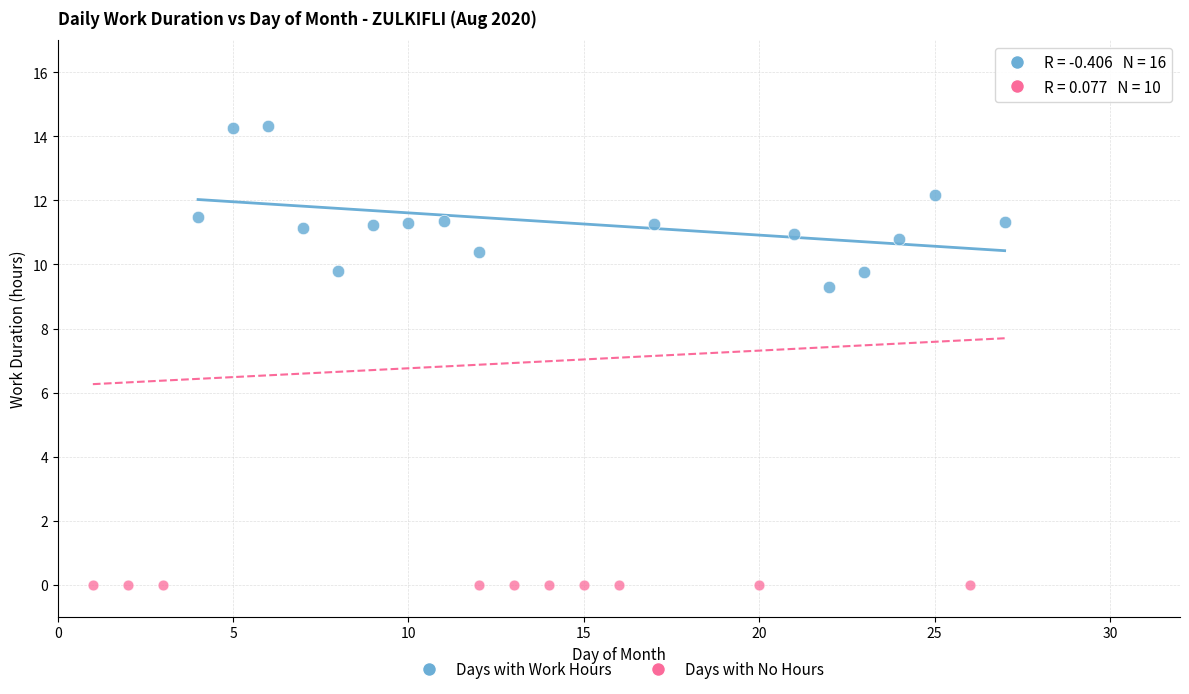

Which series contains the highest Y value?

Days with Work Hours